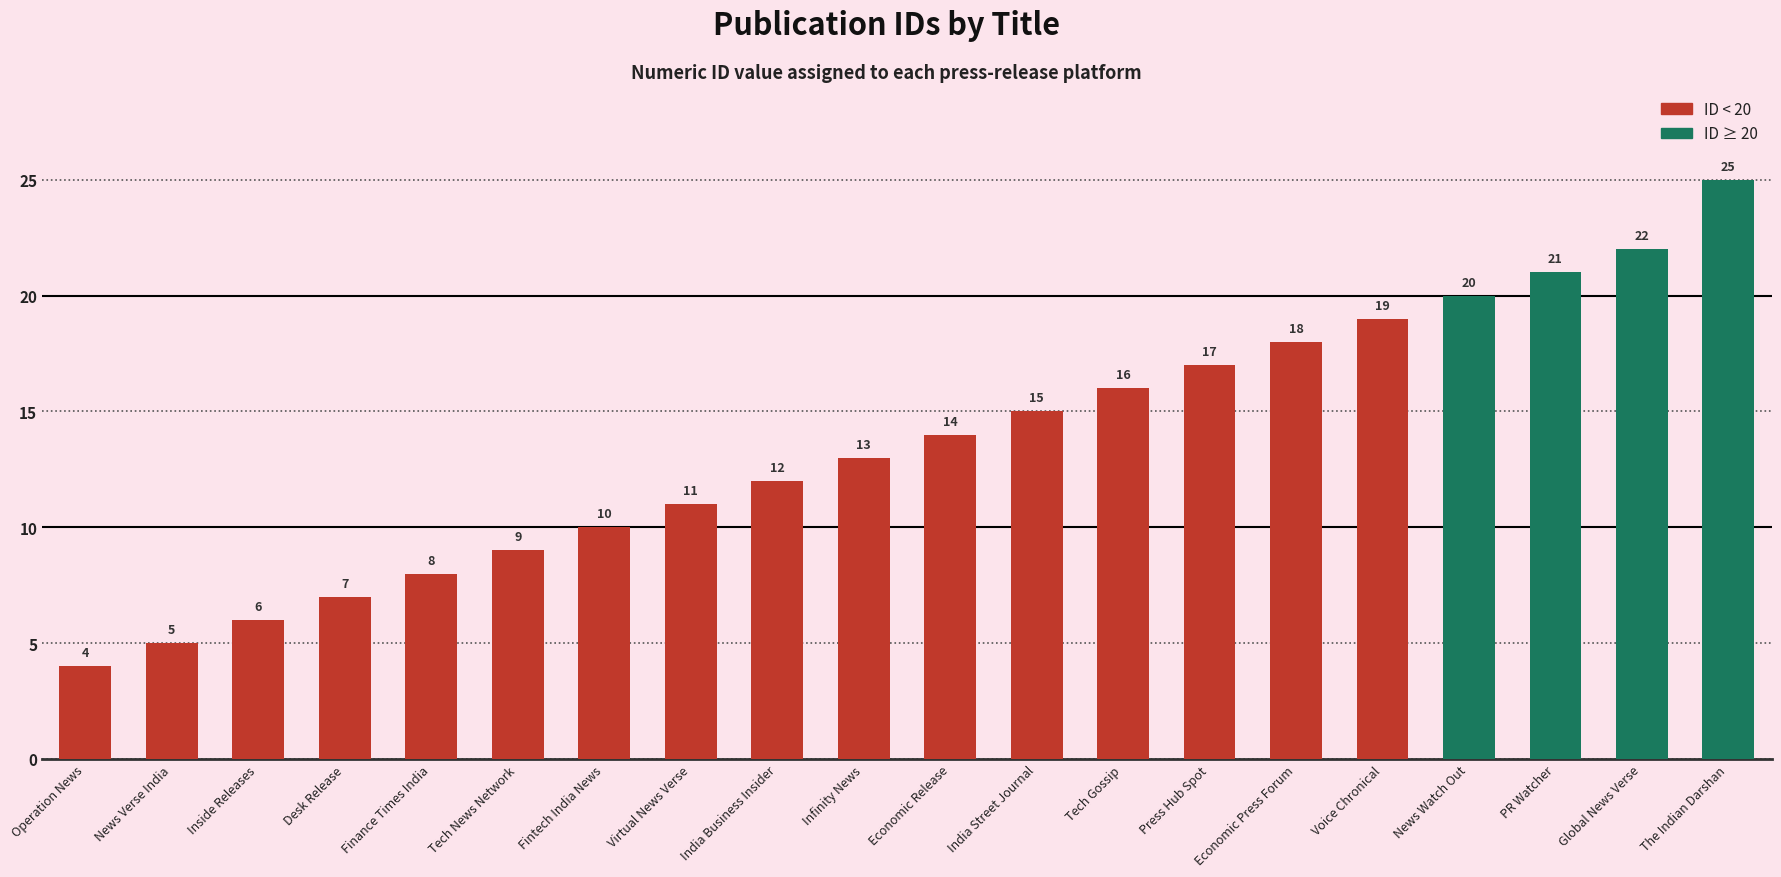

List the labels in order of value, smallest first.

Operation News, News Verse India, Inside Releases, Desk Release, Finance Times India, Tech News Network, Fintech India News, Virtual News Verse, India Business Insider, Infinity News, Economic Release, India Street Journal, Tech Gossip, Press Hub Spot, Economic Press Forum, Voice Chronical, News Watch Out, PR Watcher, Global News Verse, The Indian Darshan